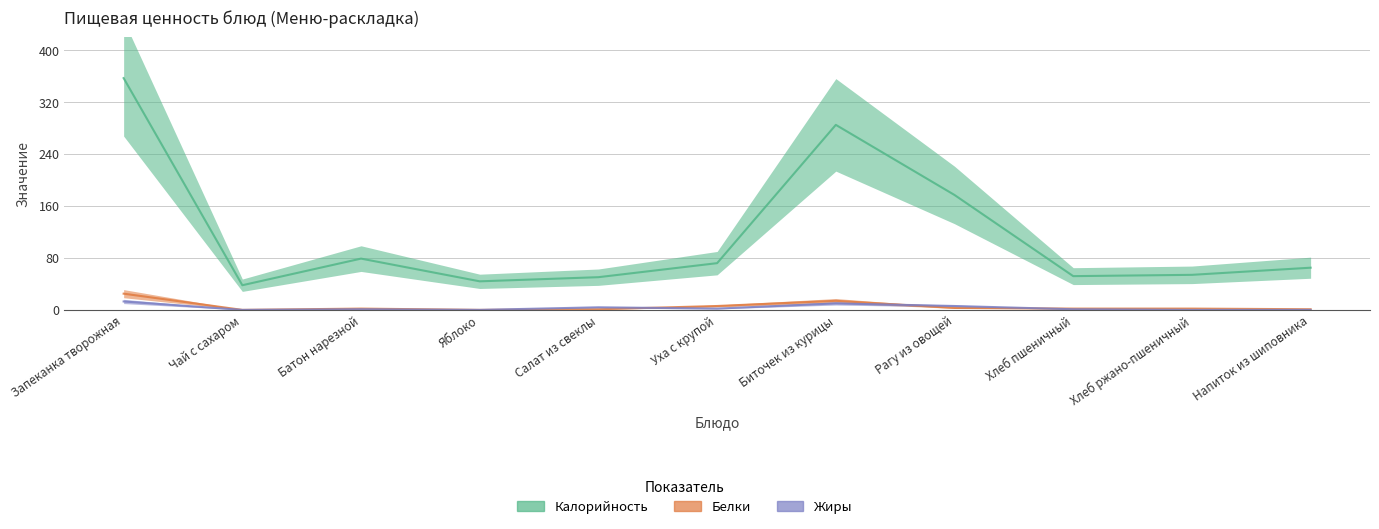

Reading left to right, transcribe all the data shown in this chart.

Калорийность: Запеканка творожная=357.0	Чай с сахаром=38.0	Батон нарезной=79.0	Яблоко=44.0	Салат из свеклы=50.4	Уха с крупой=72.0	Биточек из курицы=285.0	Рагу из овощей=177.0	Хлеб пшеничный=52.0	Хлеб ржано-пшеничный=54.0	Напиток из шиповника=65.0
Белки: Запеканка творожная=25.0	Чай с сахаром=0.0	Батон нарезной=2.0	Яблоко=0.0	Салат из свеклы=1.0	Уха с крупой=6.0	Биточек из курицы=14.0	Рагу из овощей=3.0	Хлеб пшеничный=2.0	Хлеб ржано-пшеничный=2.0	Напиток из шиповника=1.0
Жиры: Запеканка творожная=13.0	Чай с сахаром=0.0	Батон нарезной=1.0	Яблоко=0.0	Салат из свеклы=4.0	Уха с крупой=2.0	Биточек из курицы=10.0	Рагу из овощей=6.0	Хлеб пшеничный=1.0	Хлеб ржано-пшеничный=0.0	Напиток из шиповника=0.0